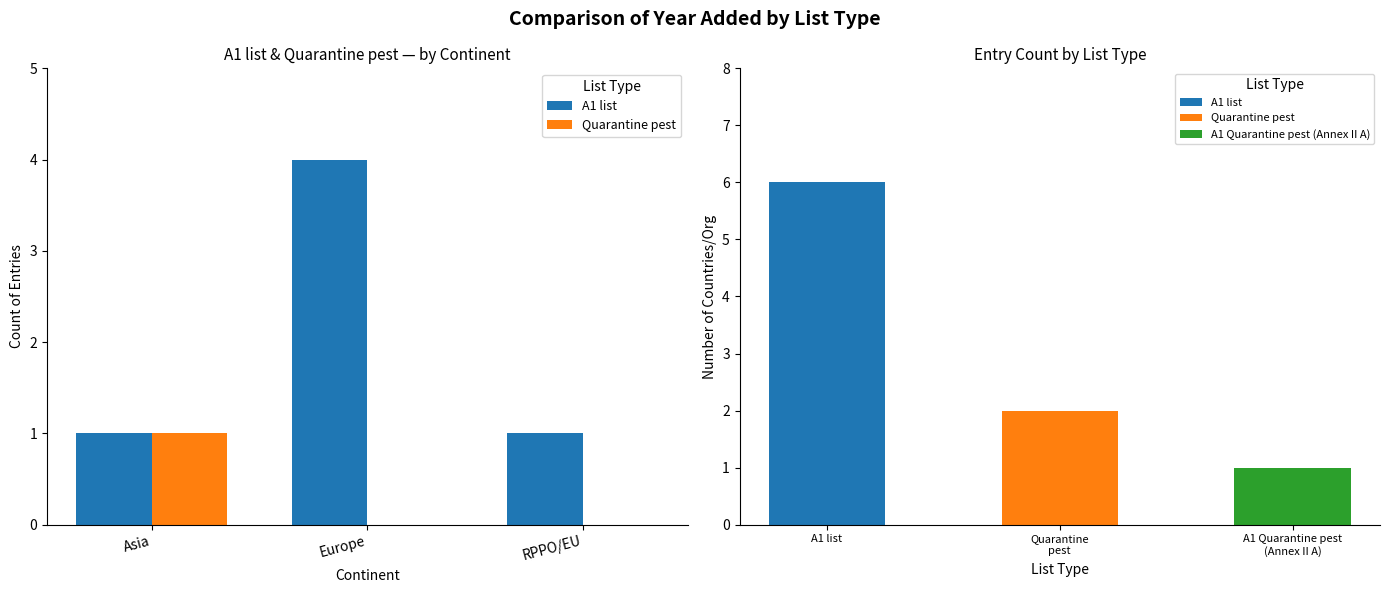

How many groups of bars are there?

3